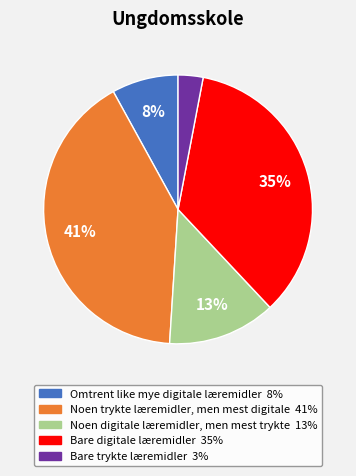

Which category has the smallest portion of the pie?

Bare trykte læremidler